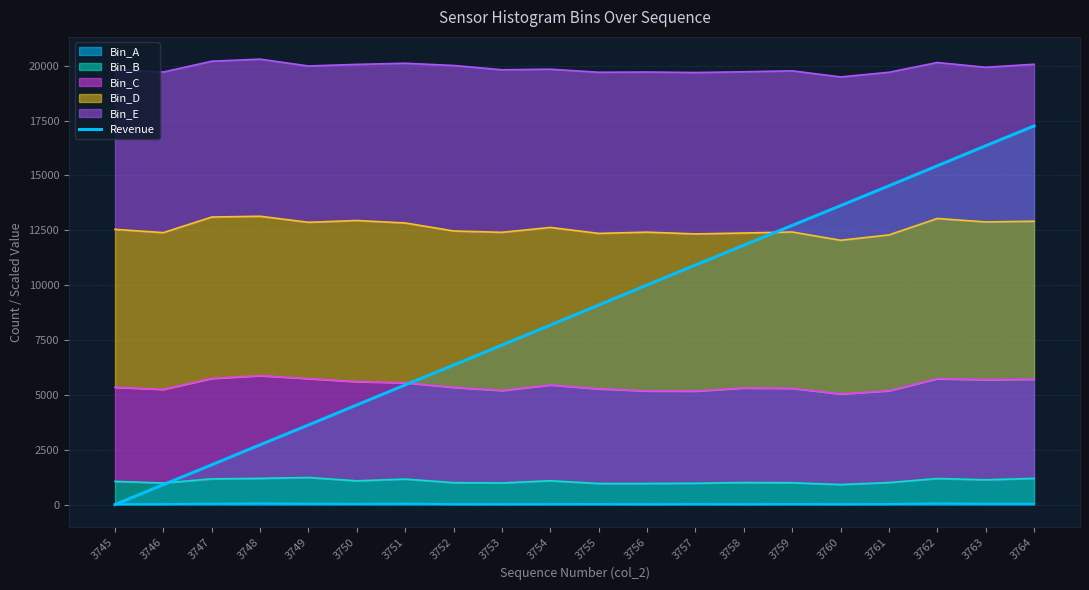

How many positive values are there?

19